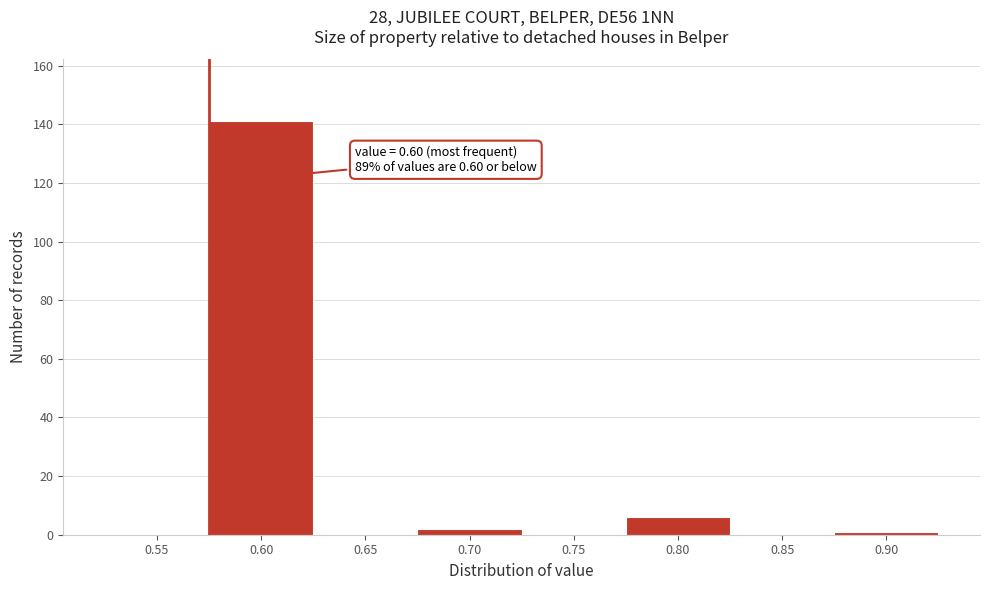

Reading left to right, what are all the values shown in this chart?

0.55=0	0.60=141	0.65=0	0.70=2	0.75=0	0.80=6	0.85=0	0.90=1